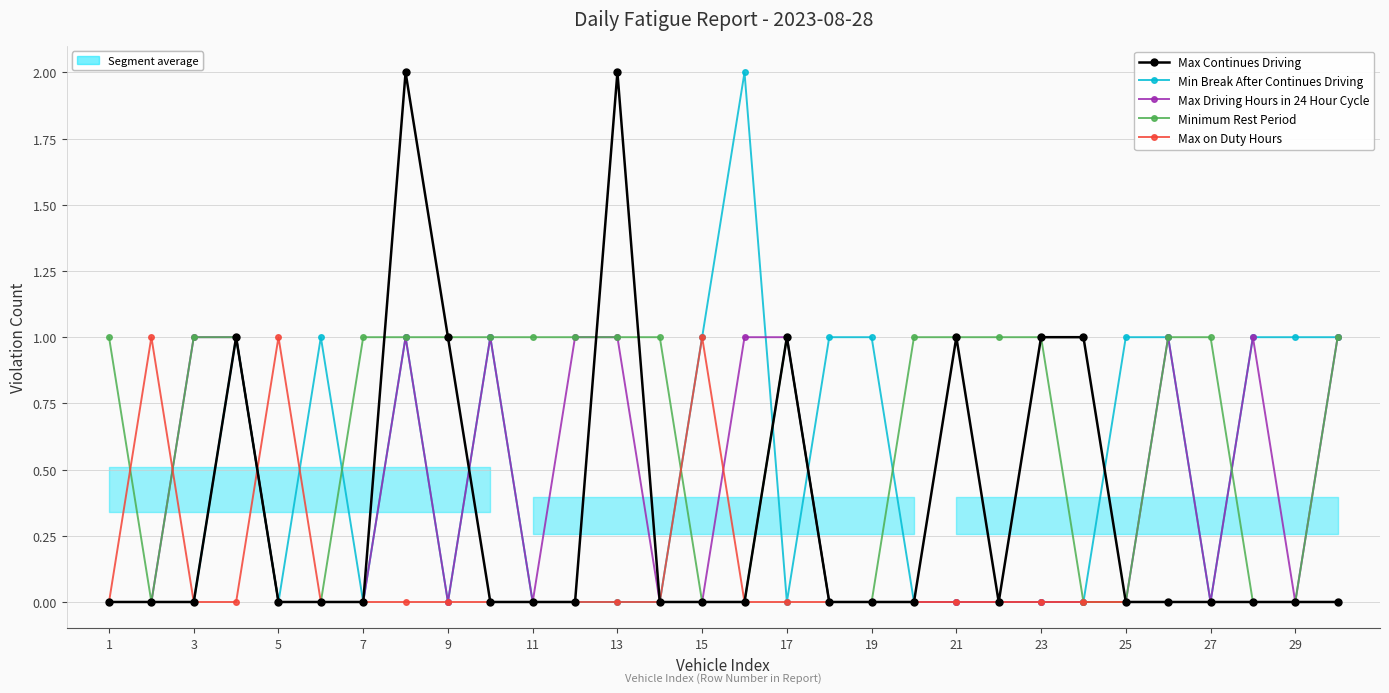

Which category has the lowest value across all series?

1